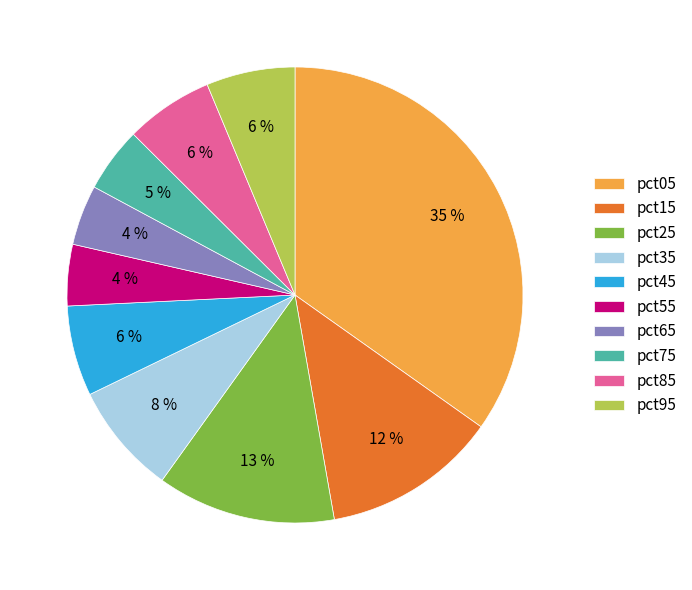

The pct35 slice represents 8% of the pie. True or false?

True